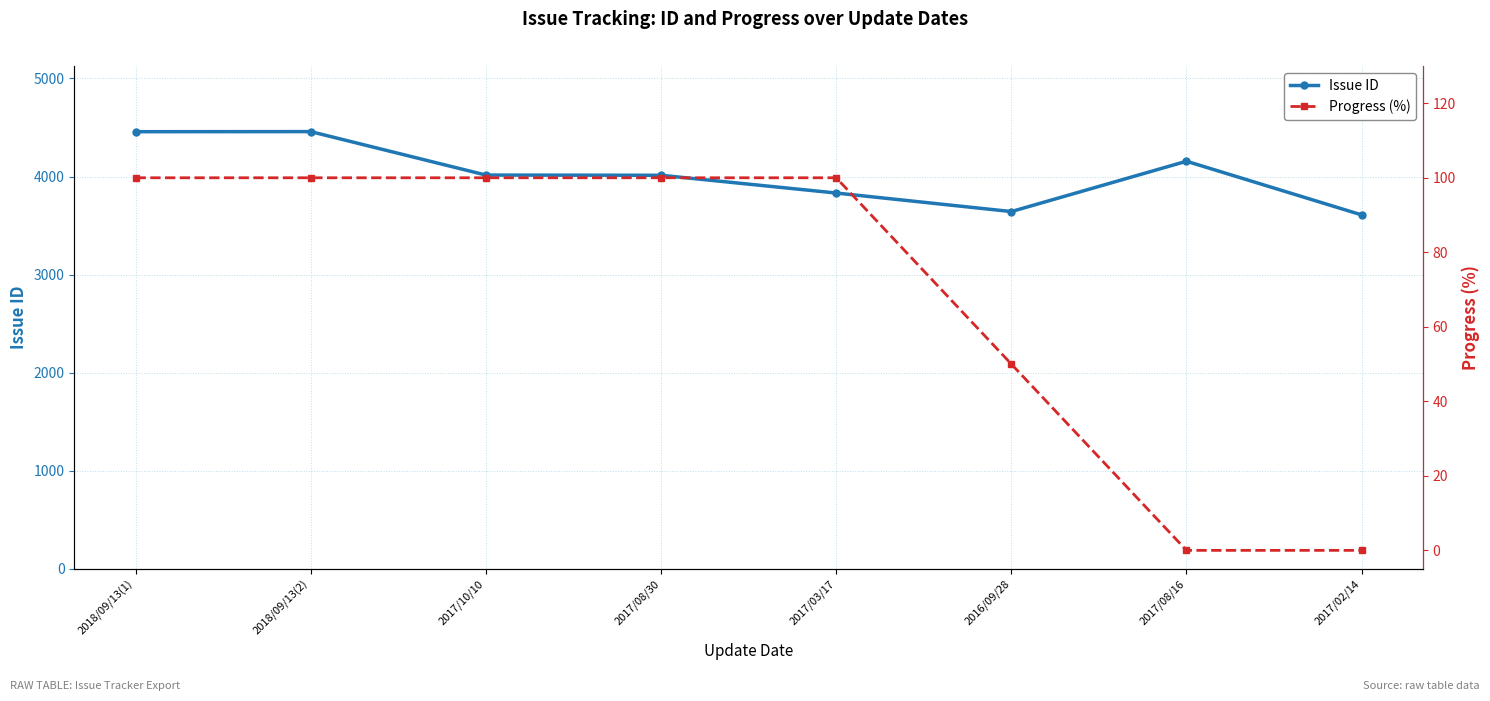

Which series has the largest range (max minus min)?

Issue ID